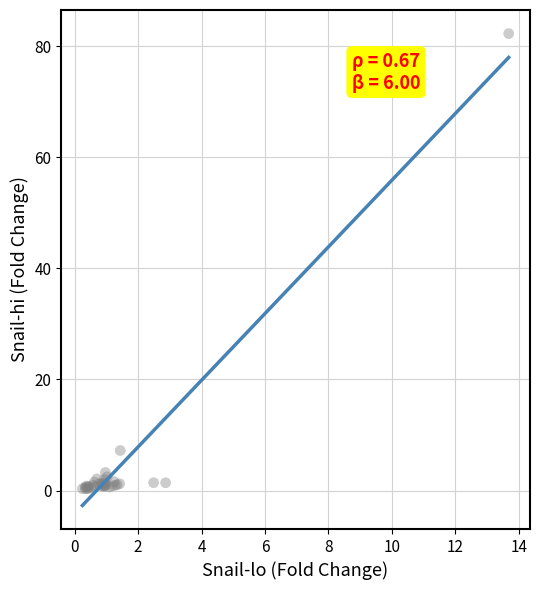

What Y value in the scatter plot is closest to 41?

7.2